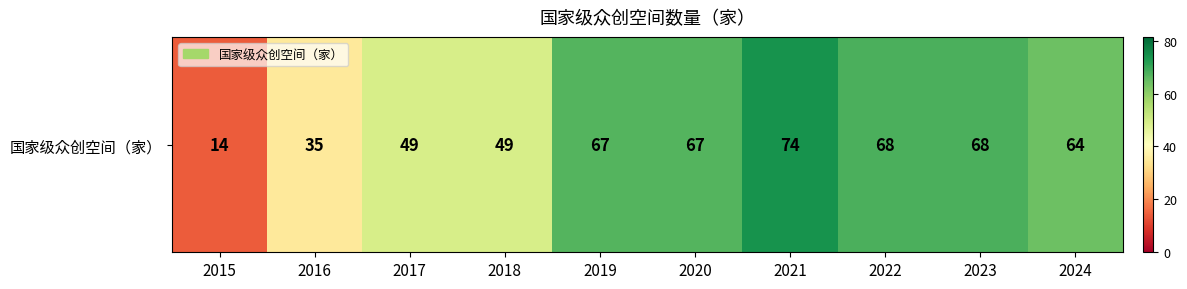

How many data points are above 67?

3